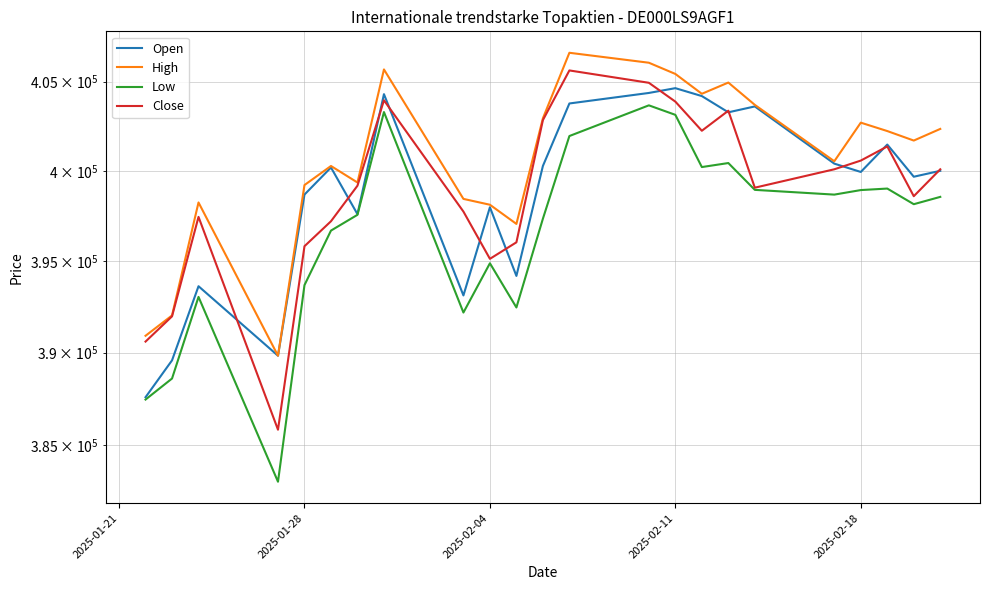

What are all the series names shown in the legend?

Open, High, Low, Close